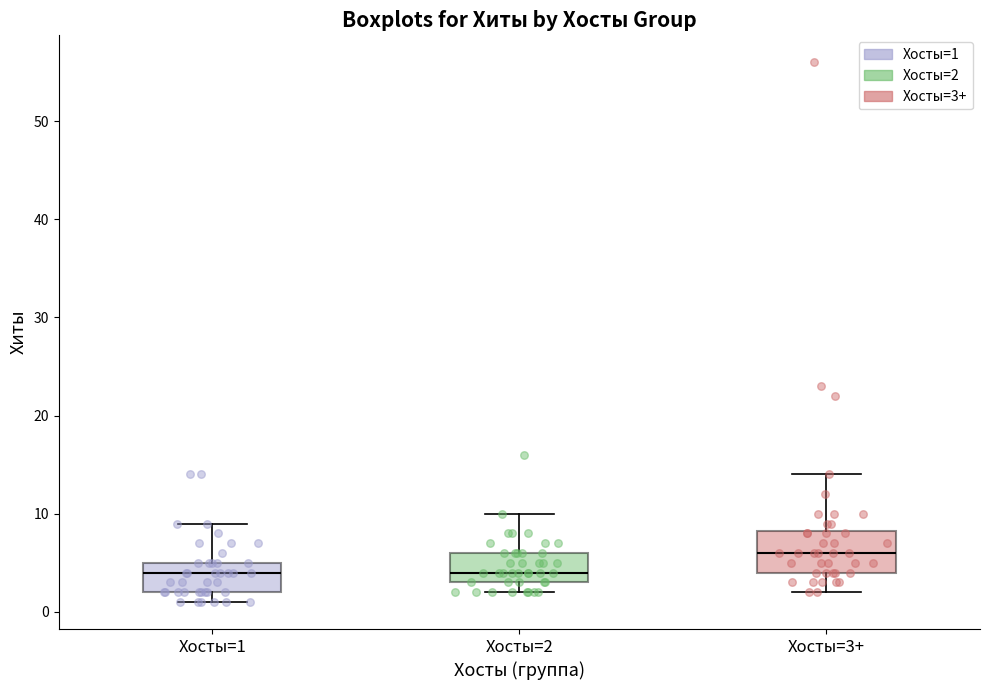

Comparing the boxes themselves (not the whiskers), which one is the tallest?

Хосты=3+